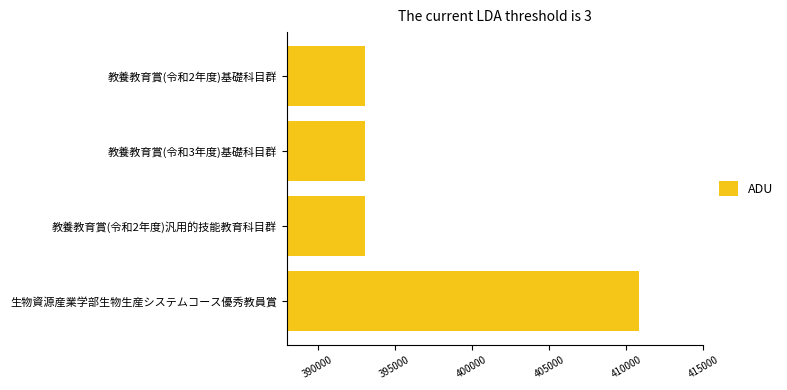

How many series are shown in this chart?

1